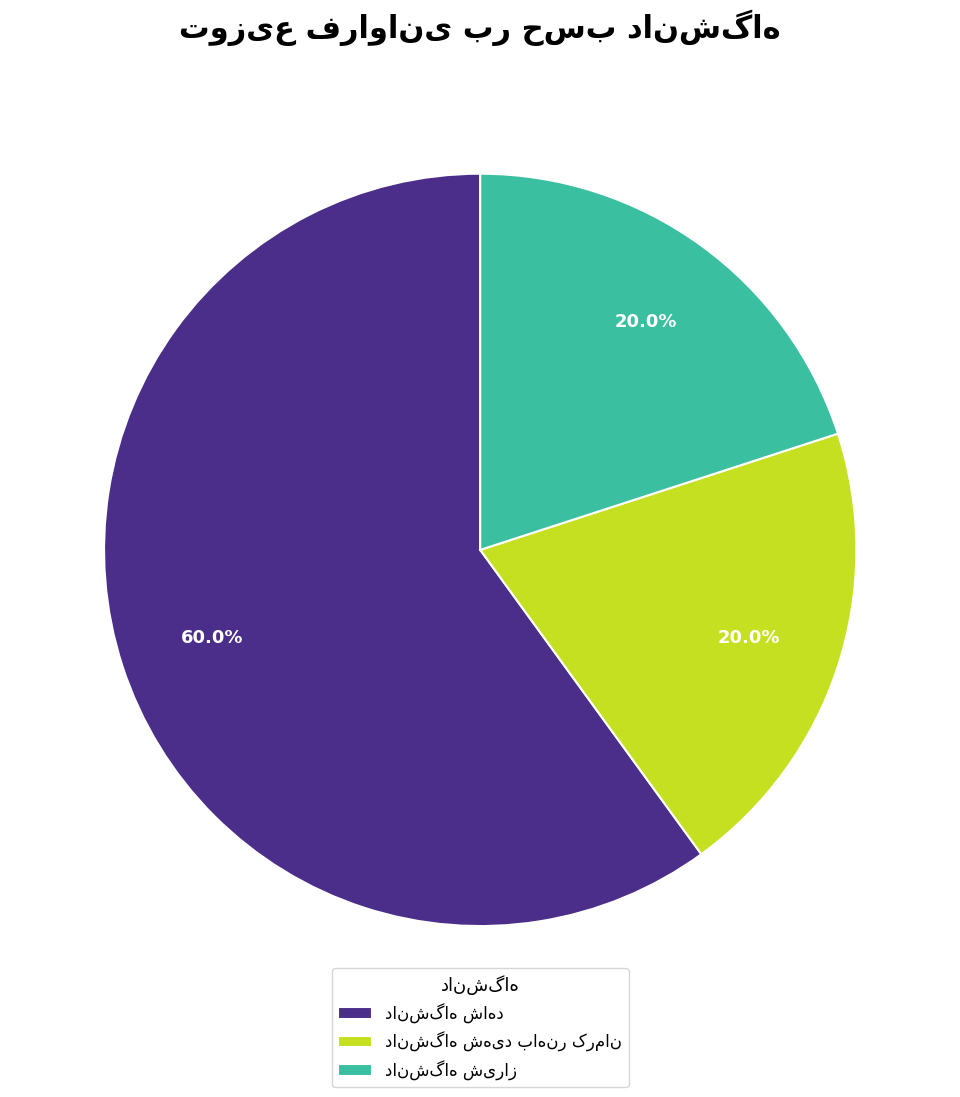

Is there any slice that represents more than half of the pie?

Yes